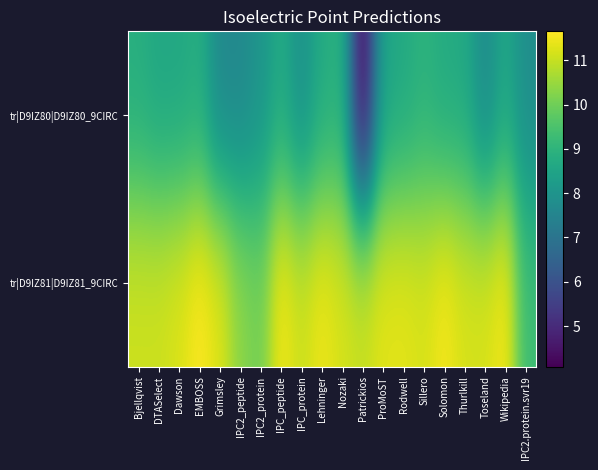

Count the number of categories in the chart.

20